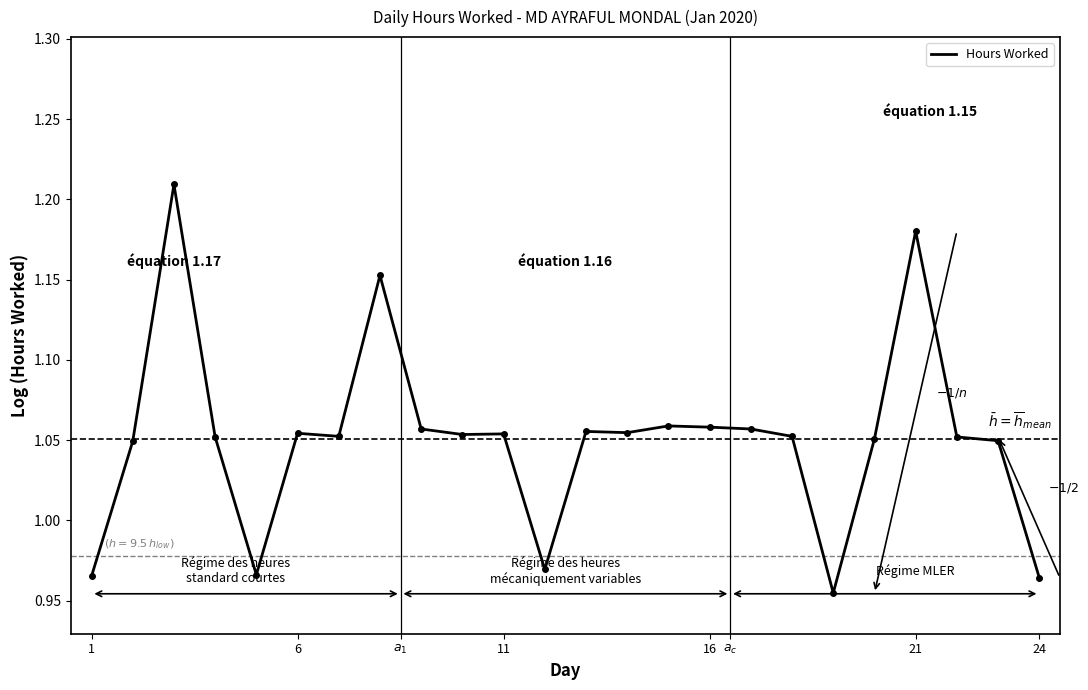

How many lines are shown in the chart?

1